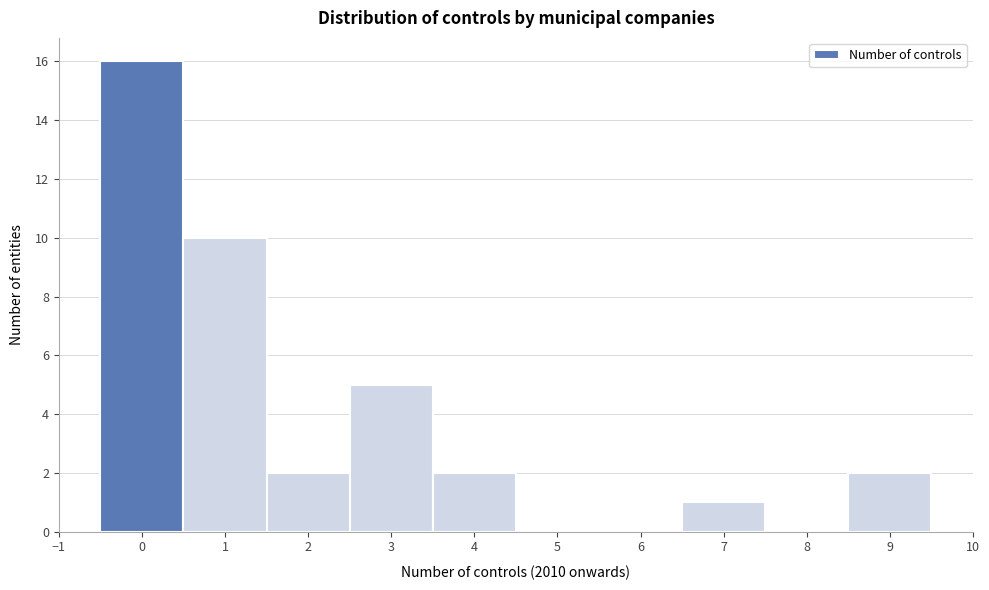

Reading left to right, transcribe this chart: for each bar, give the range it covers on the x-axis and its height. The values are not printed on the chart, so give them approximately, as read against the axis.

-0.5 to 0.5: 16
0.5 to 1.5: 10
1.5 to 2.5: 2
2.5 to 3.5: 5
3.5 to 4.5: 2
4.5 to 5.5: 0
5.5 to 6.5: 0
6.5 to 7.5: 1
7.5 to 8.5: 0
8.5 to 9.5: 2